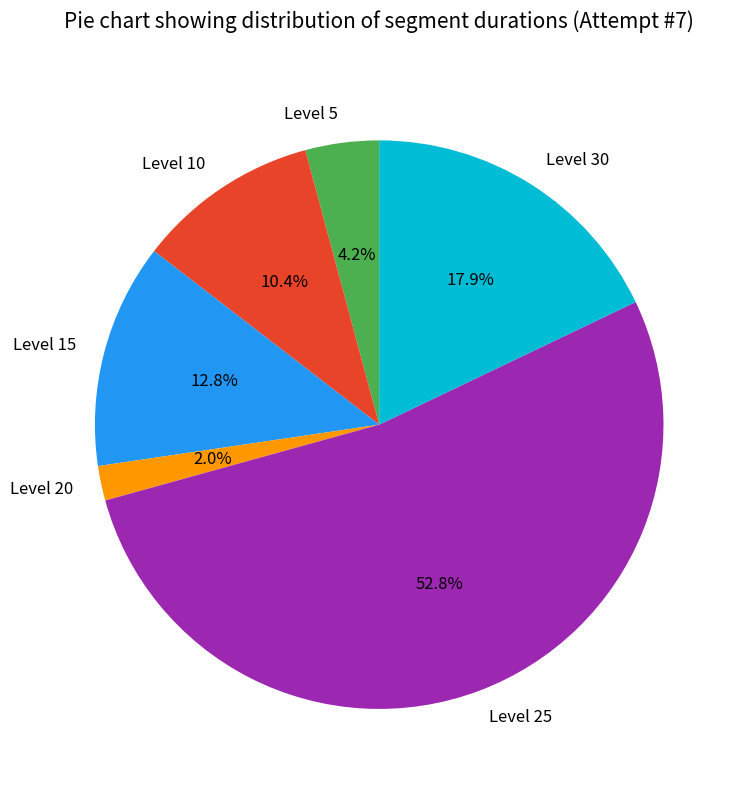

Count the number of slices in the pie.

6